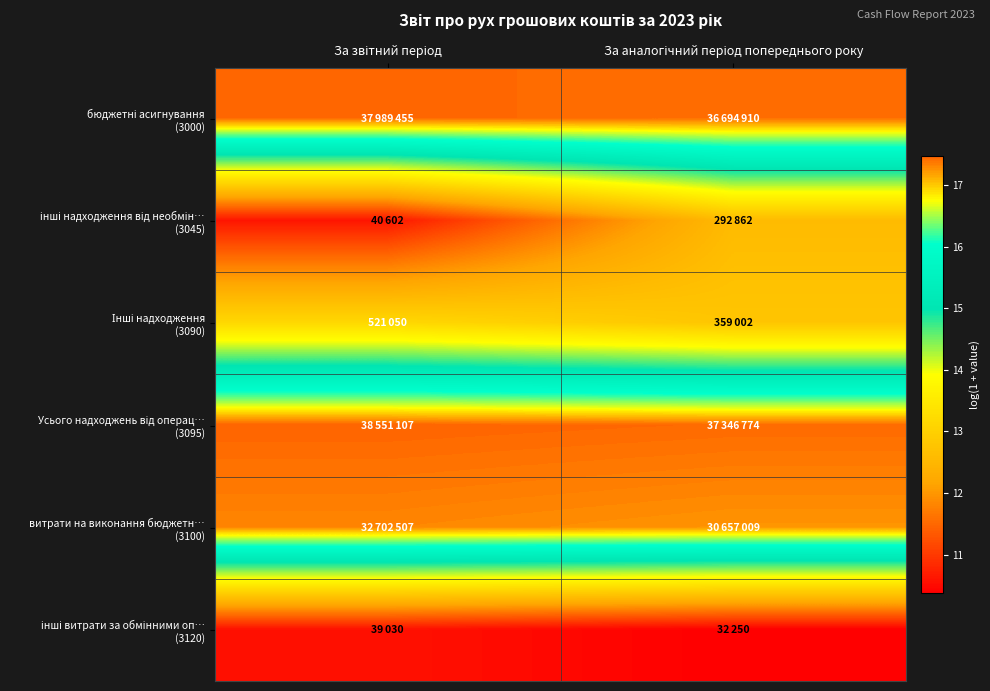

What is the smallest value displayed?

10.4